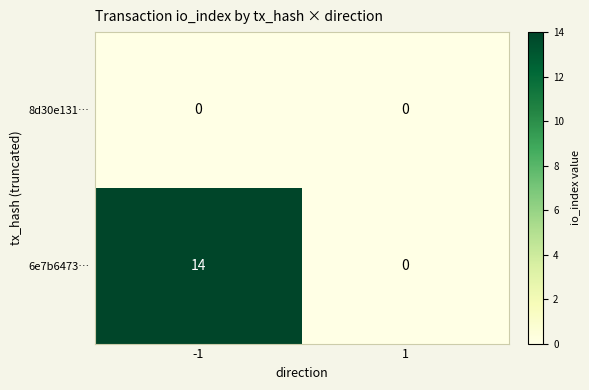

What is the difference between the maximum and minimum values in the 6e7b6473… series?

14